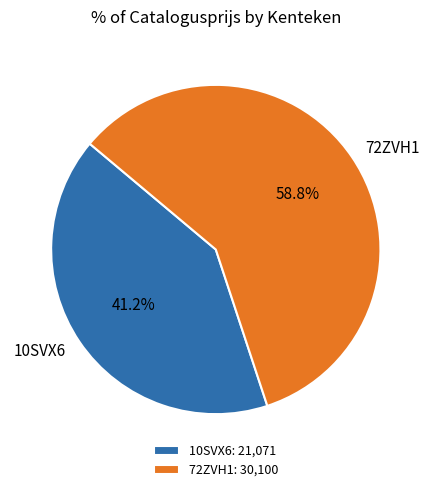

To the nearest percent, what is the difference between the largest and smallest slice percentages?

18%